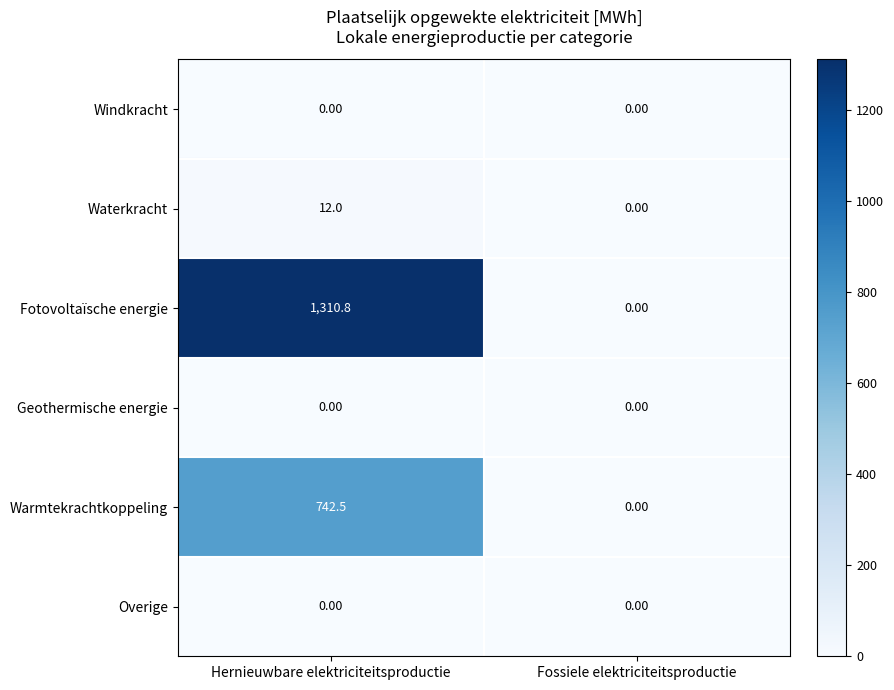

Which series has the largest range (max minus min)?

Fotovoltaïsche energie